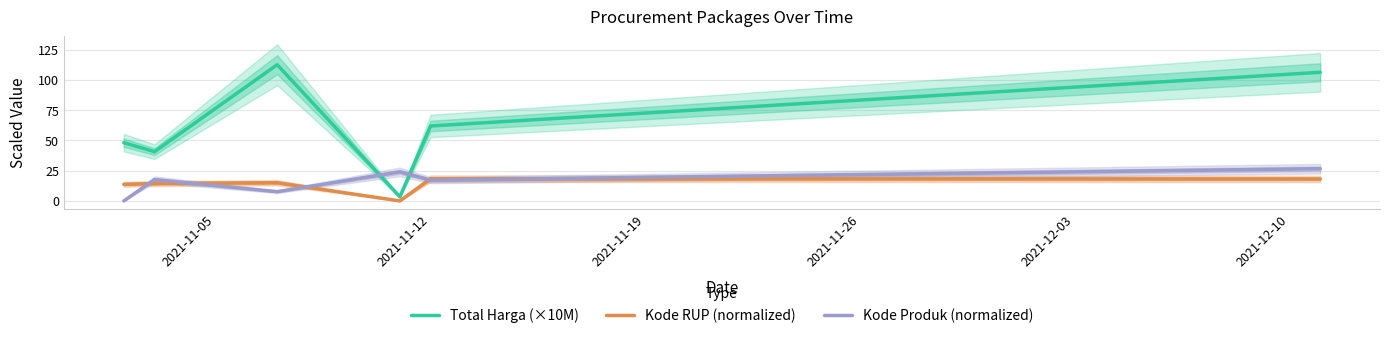

What is the difference between the maximum and minimum values in the Kode Produk (normalized) series?

26.7